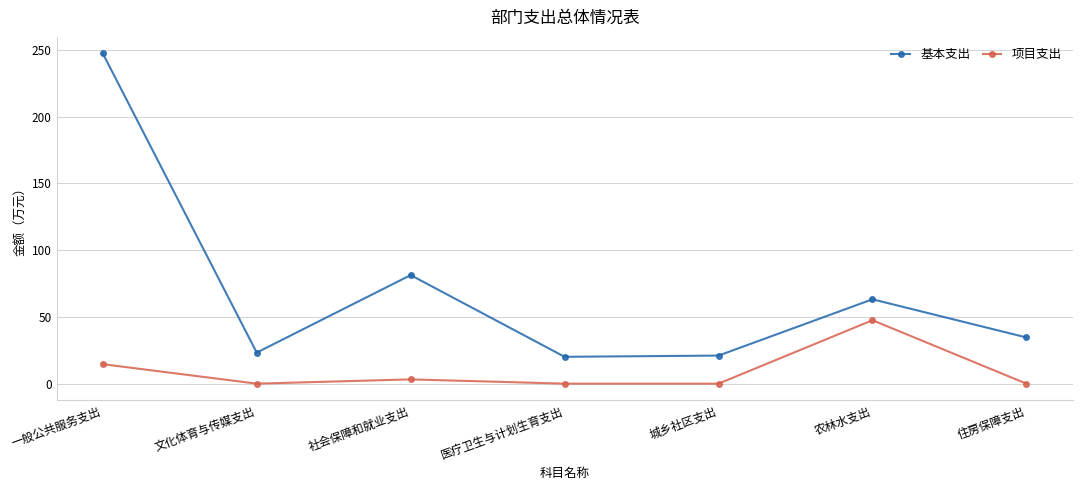

True or false: 基本支出 and 项目支出 cross at least once.

False